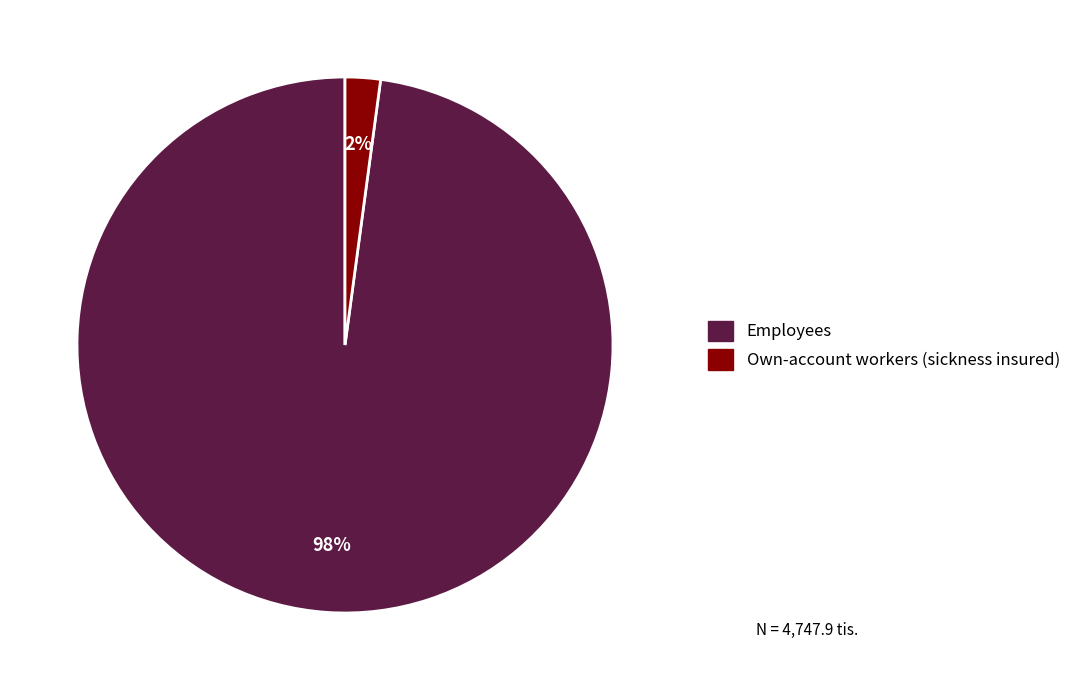

Is there a majority slice in this chart?

Yes